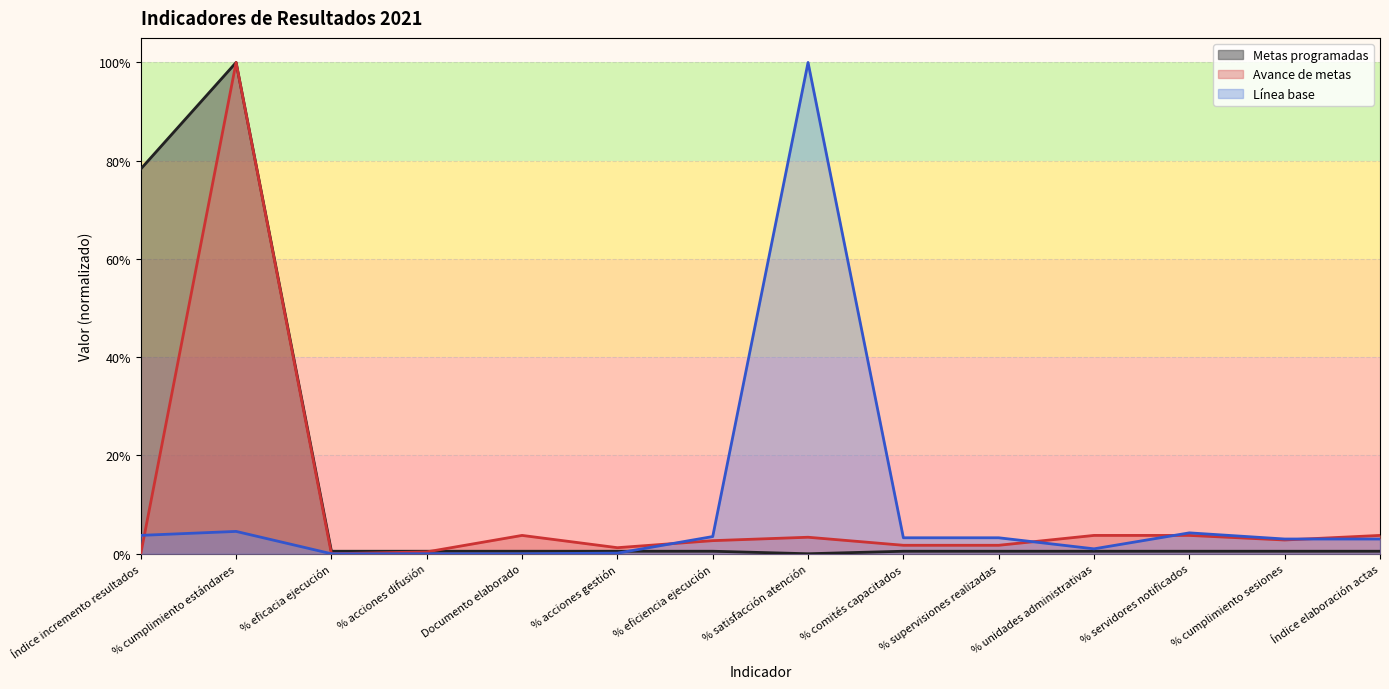

What is the greatest value displayed?

1.0